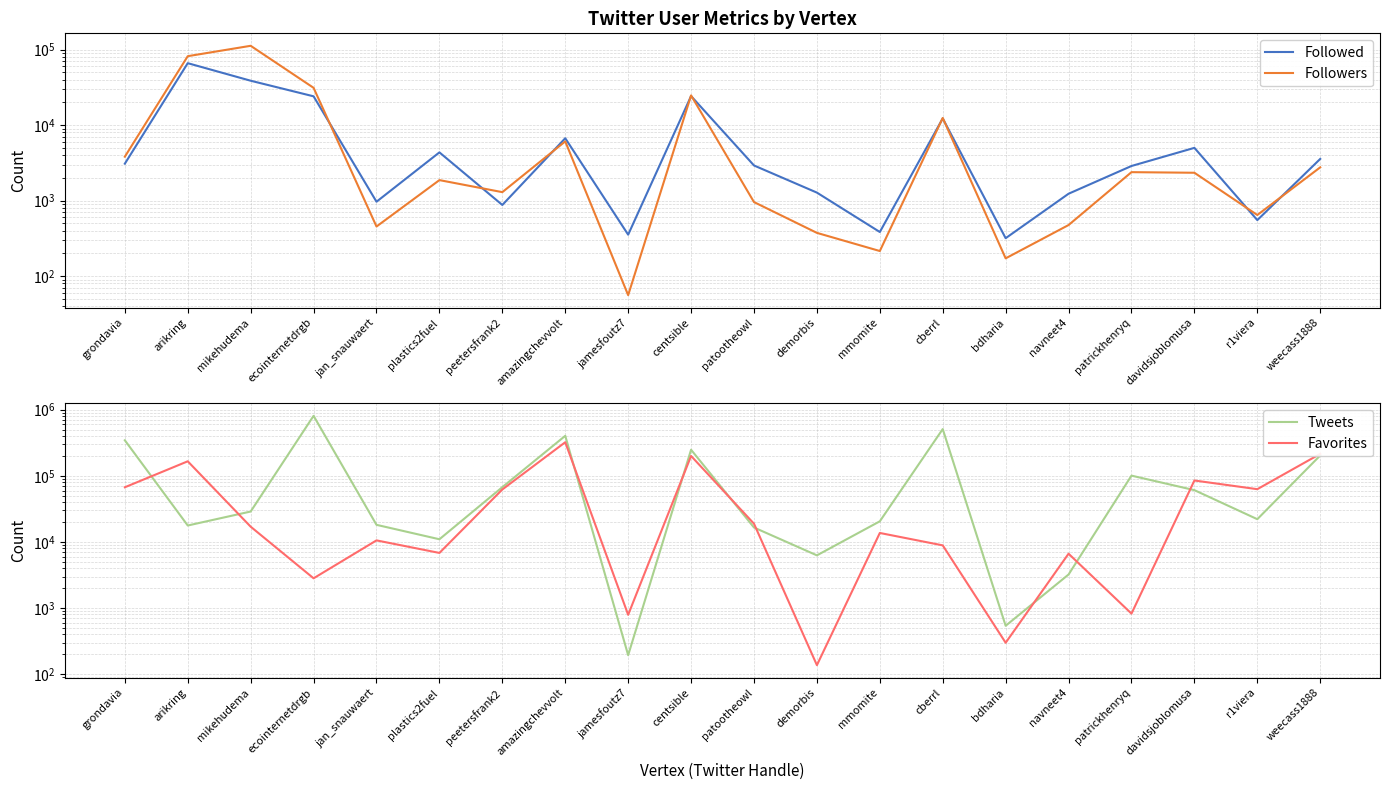

True or false: Favorites has a value of 38077 at grondavia.

False